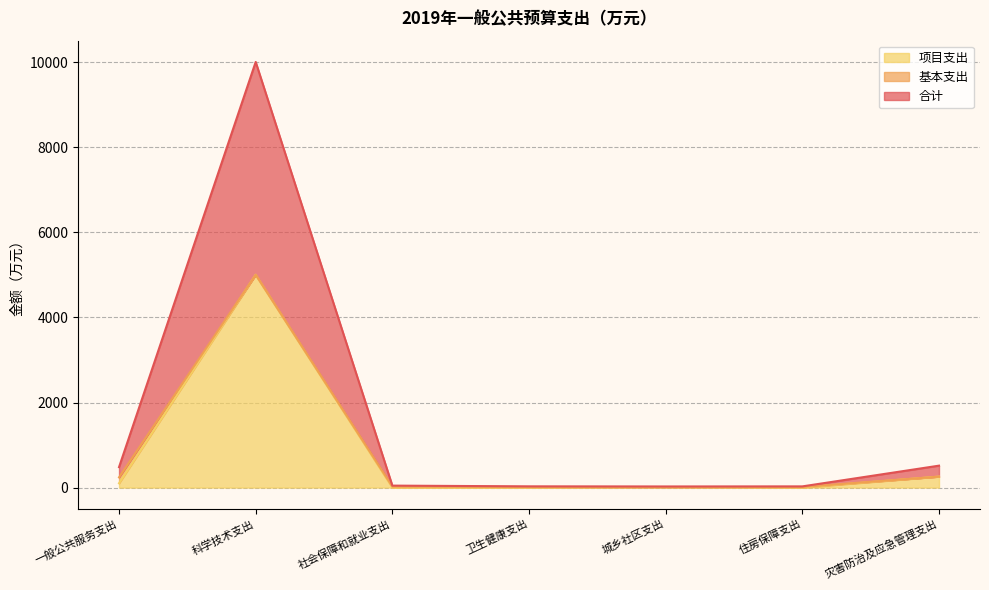

What is the sum of all 合计 values?

5566.4